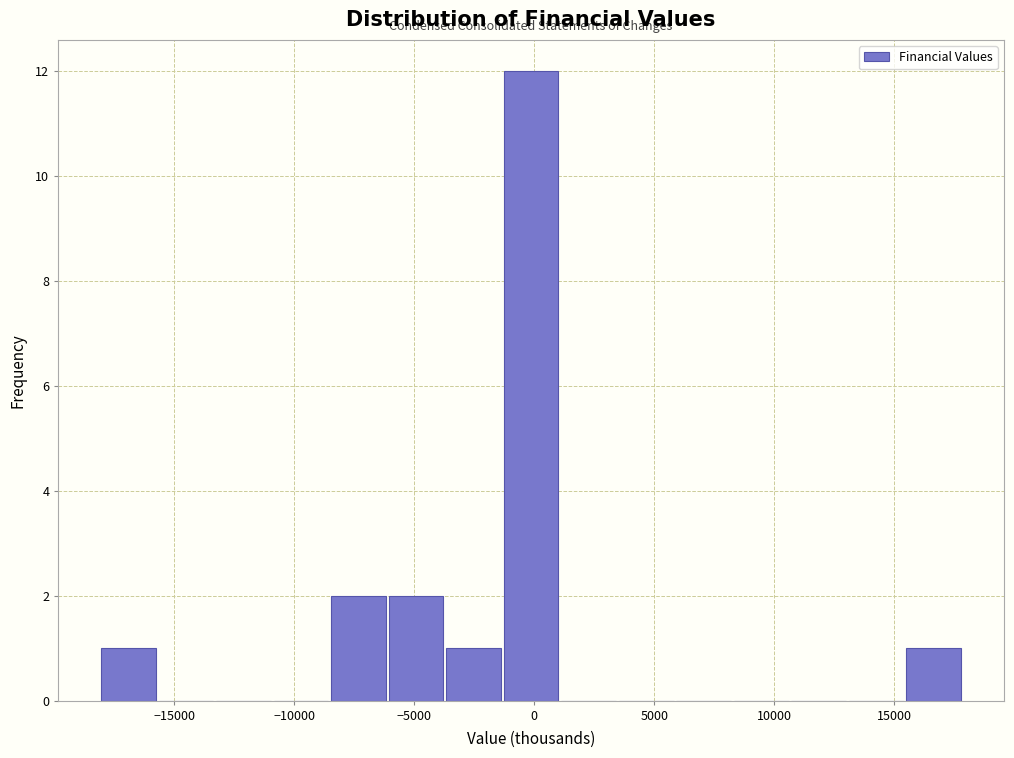

Reading left to right, list every bar in this chart as the range it spans on the x-axis followed by its height. Neither the bar edges nor the heights are printed on the chart, so give them approximately, as read against the axes.

-18000 to -15500: 1
-15500 to -13500: 0
-13500 to -11000: 0
-11000 to -8500: 0
-8500 to -6000: 2
-6000 to -3500: 2
-3500 to -1500: 1
-1500 to 1000: 12
1000 to 3500: 0
3500 to 6000: 0
6000 to 8500: 0
8500 to 10500: 0
10500 to 13000: 0
13000 to 15500: 0
15500 to 18000: 1